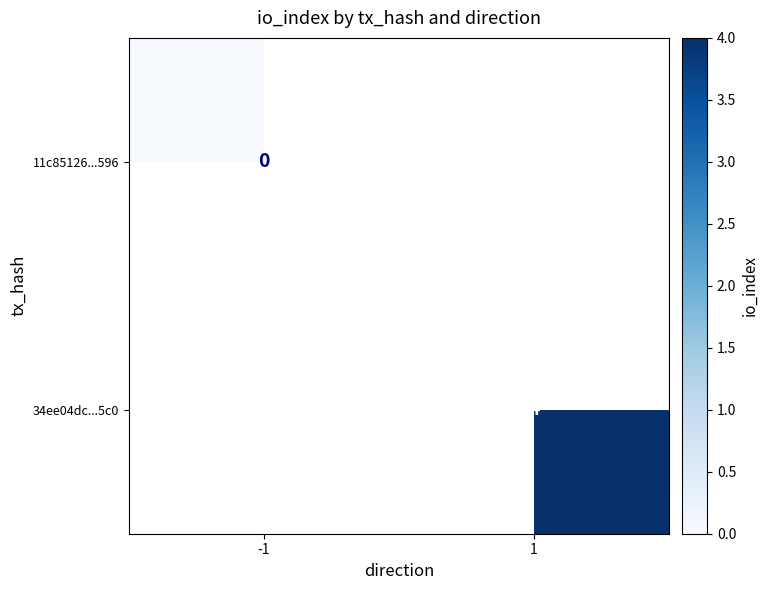

True or false: 34ee04dc...5c0 has a value of 4 at 1.

True